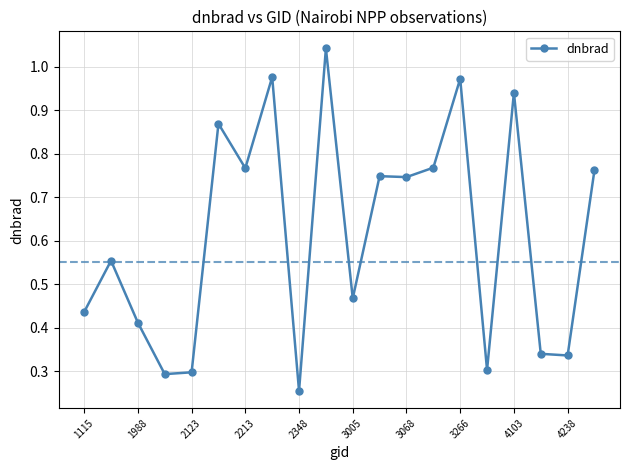

True or false: the data has more than 0 interior local peaks.

True